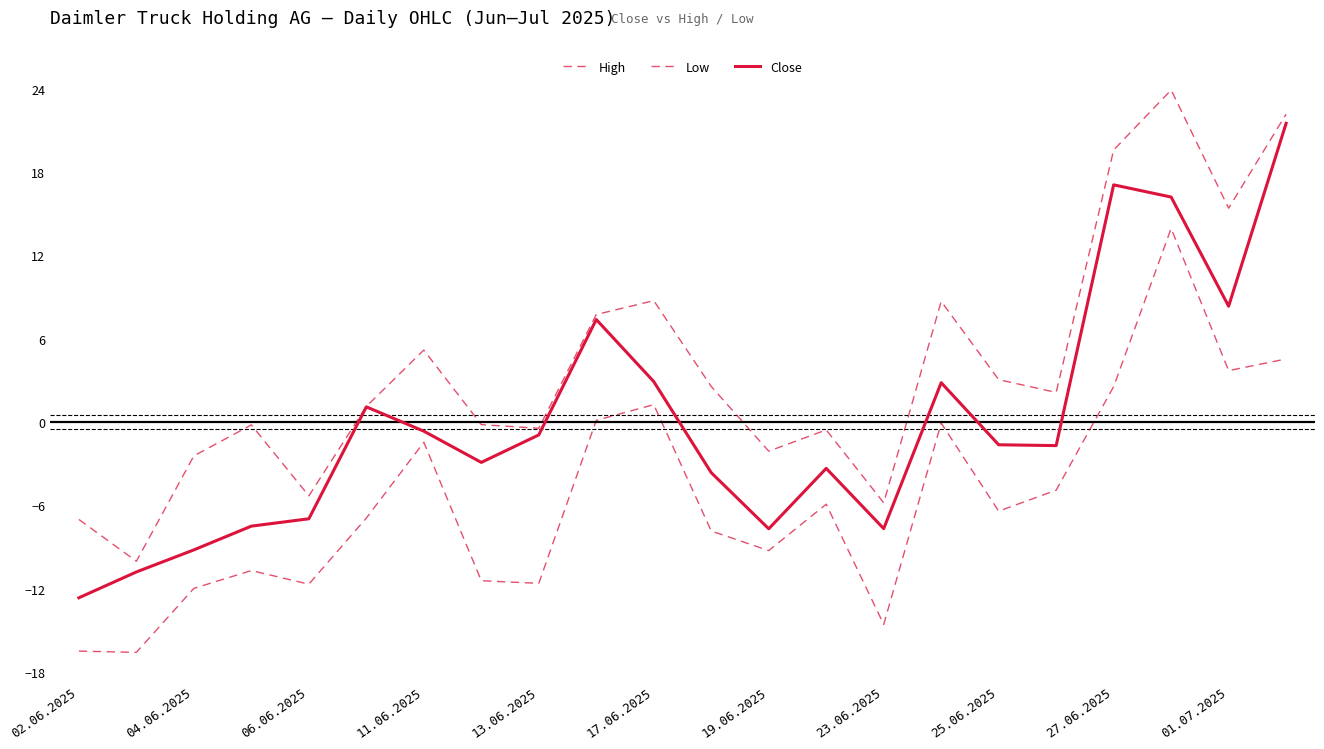

Count the number of categories in the chart.

22